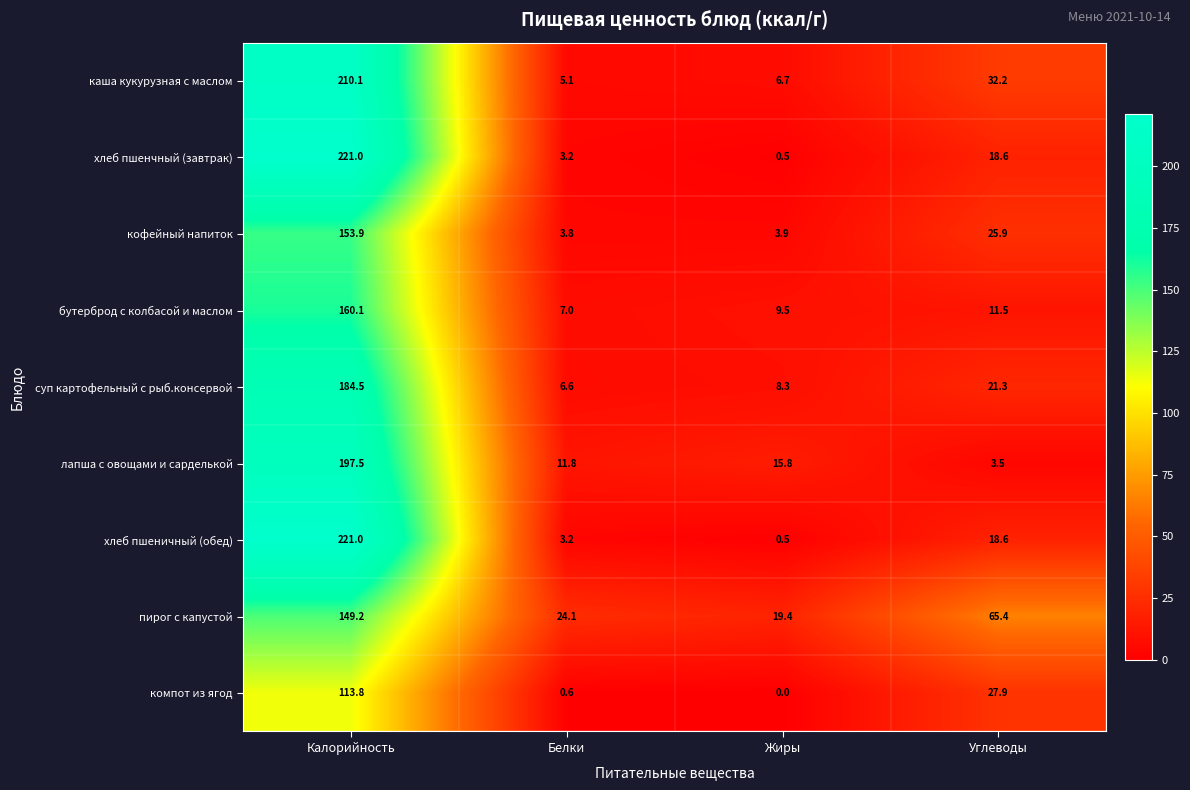

Where is хлеб пшенчный (завтрак) nearest to the value 110?

Углеводы